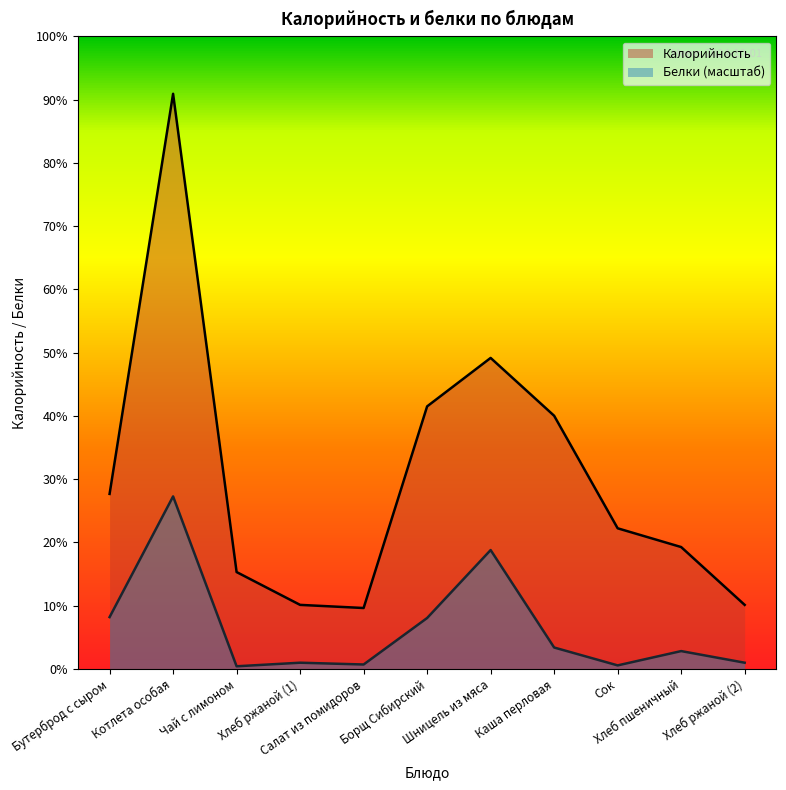

What are all the series names shown in the legend?

Калорийность, Белки (масштаб)